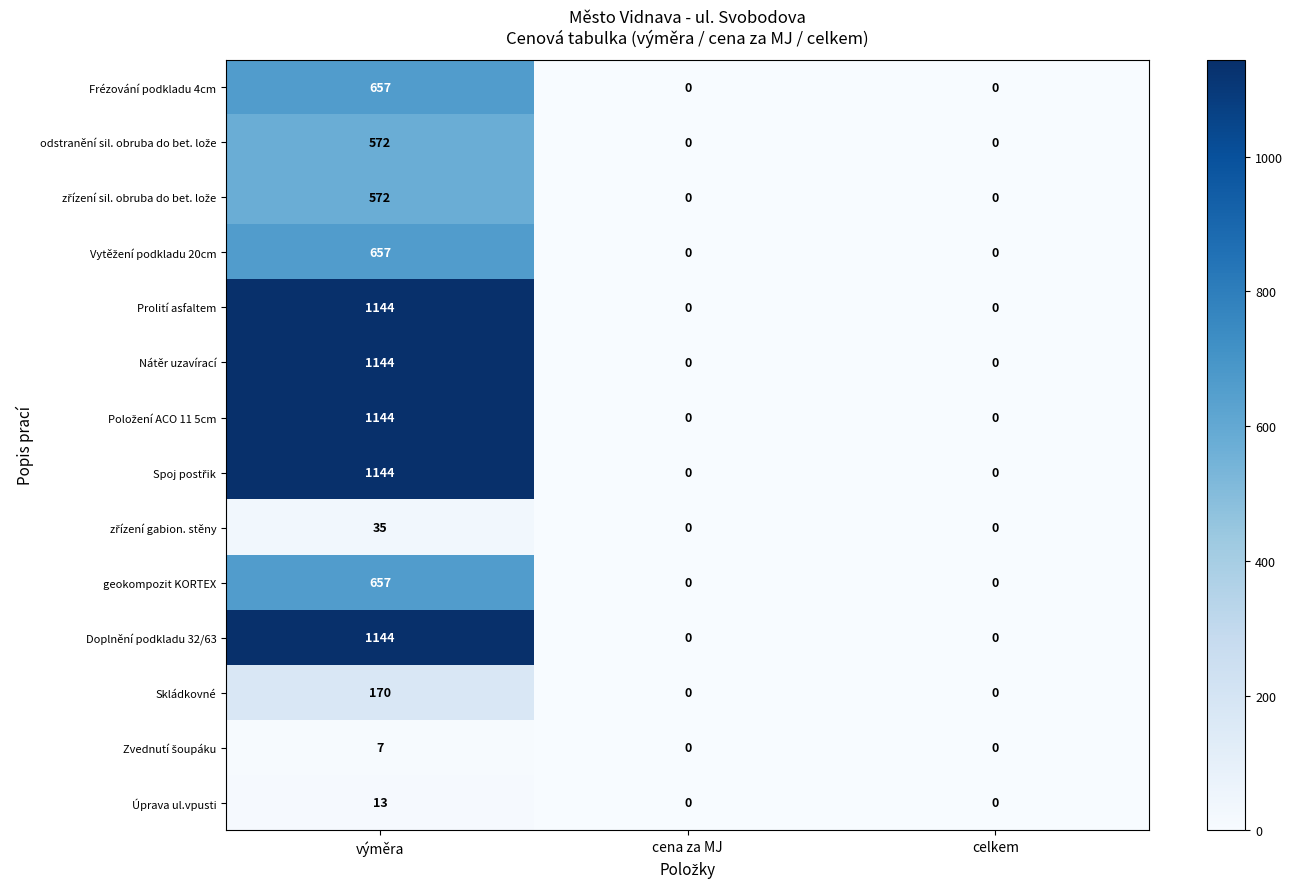

What is the greatest value displayed?

1144